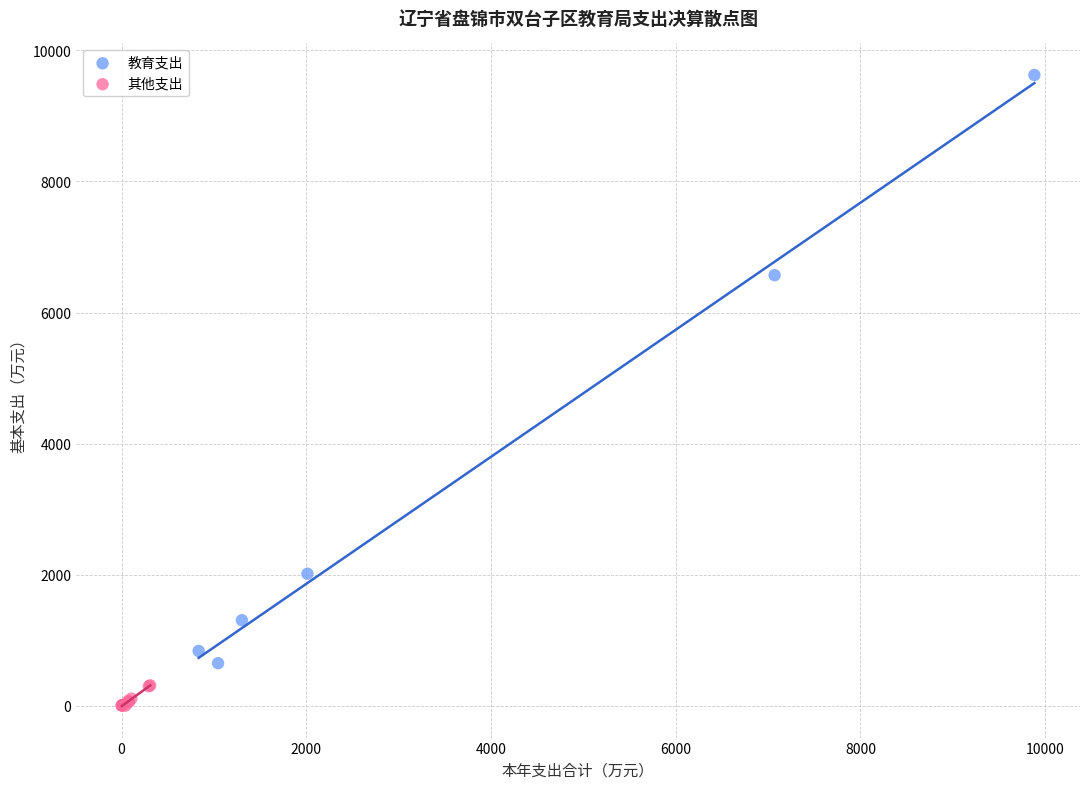

Which series contains the lowest Y value?

其他支出